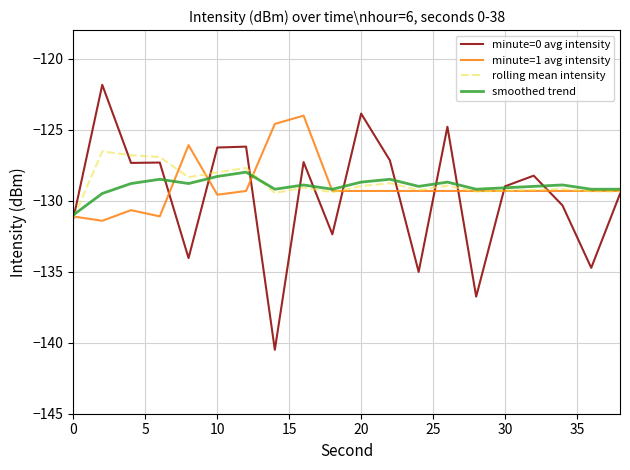

What is the difference between the maximum and minimum values in the smoothed trend series?

3.0